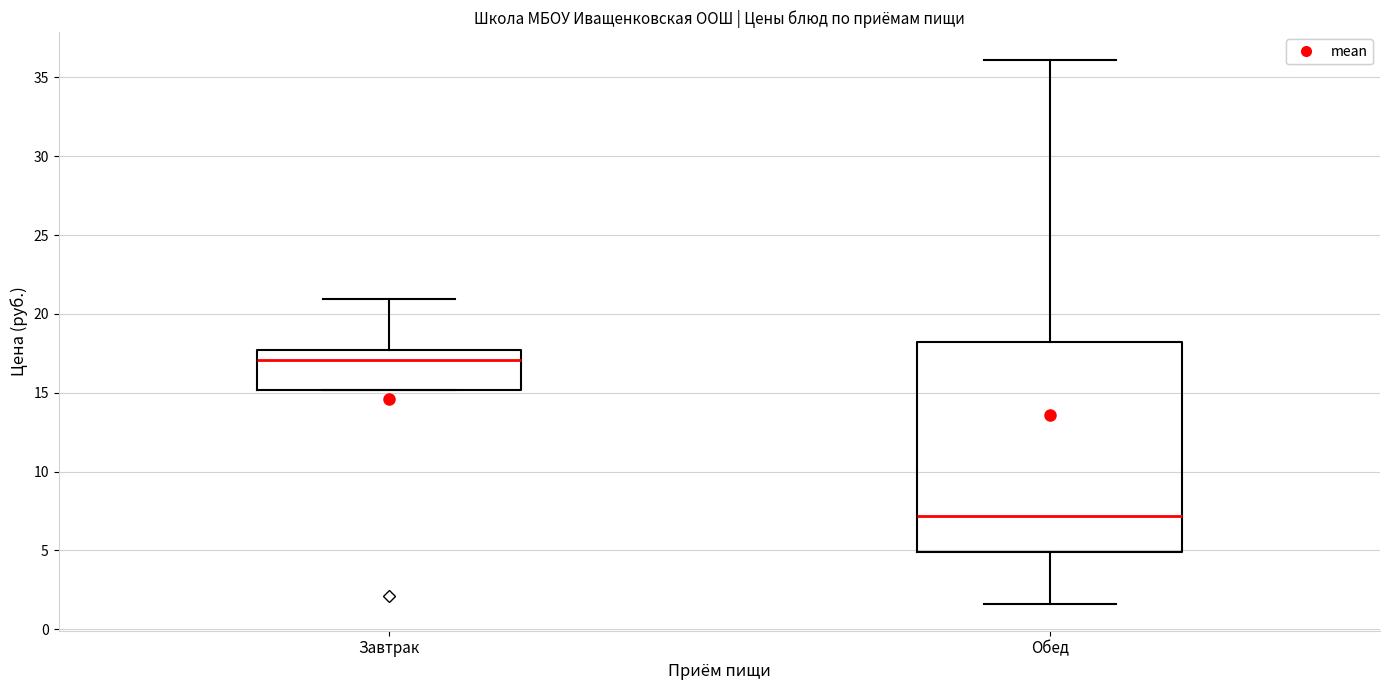

Which box's median line is the lowest?

Обед